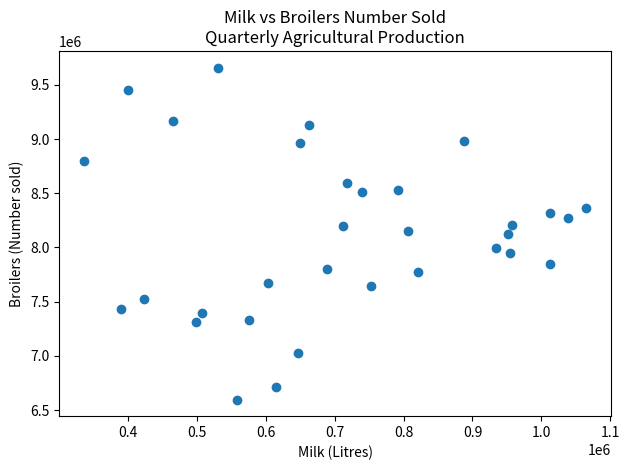

What is the range of Y values (max minus min)?

3063000